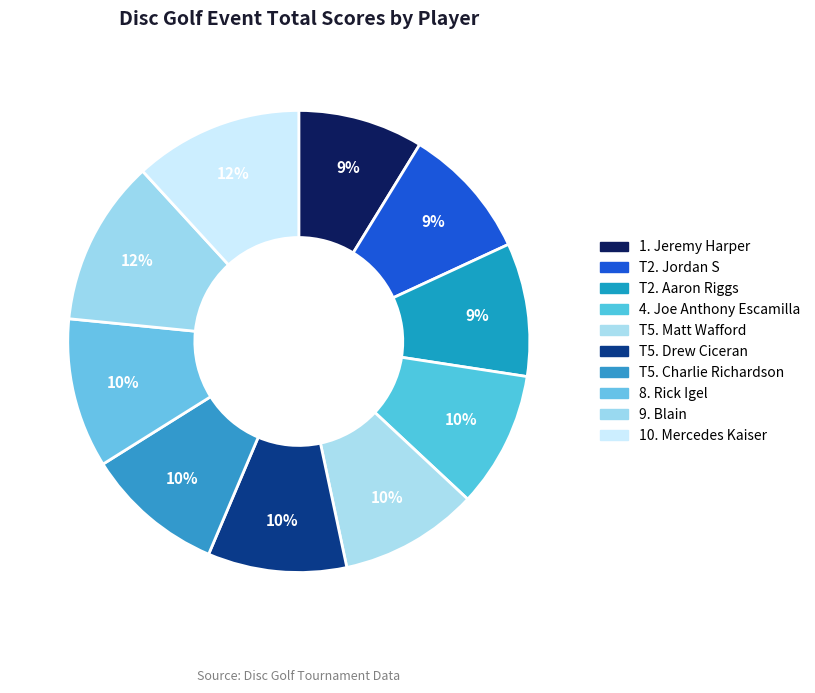

Rank the categories by value from lowest to highest.

Jeremy Harper, Jordan S, Aaron Riggs, Joe Anthony Escamilla, Matt Wafford, Drew Ciceran, Charlie Richardson, Rick Igel, Blain, Mercedes Kaiser